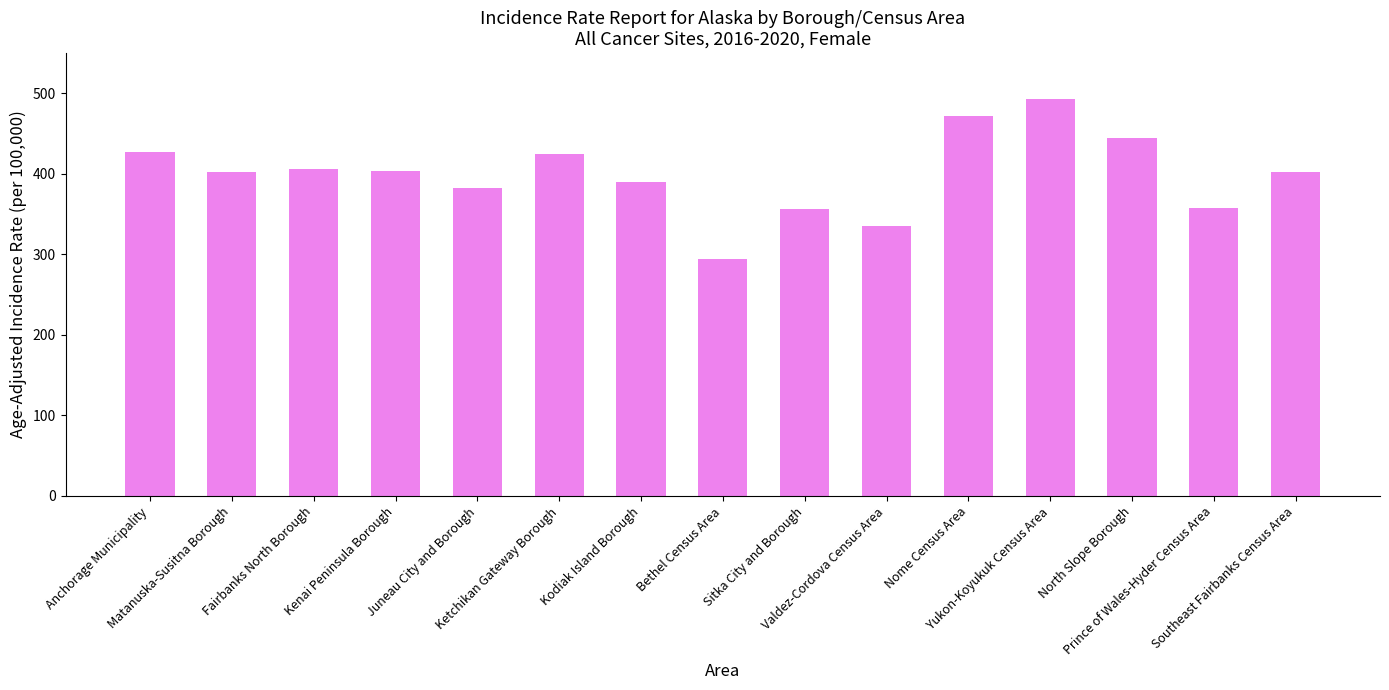

What is the change in value from Kodiak Island Borough to Nome Census Area?

+82.3